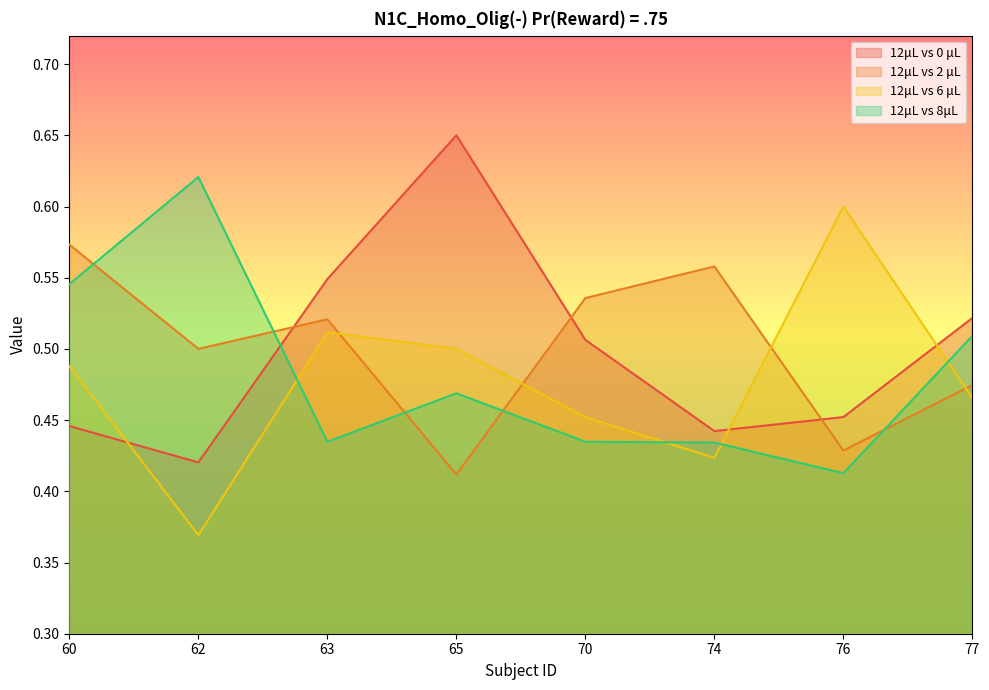

Reading left to right, transcribe all the data shown in this chart.

12μL vs 0 μL: 60=0.4	62=0.4	63=0.5	65=0.7	70=0.5	74=0.4	76=0.5	77=0.5
12μL vs 2 μL: 60=0.6	62=0.5	63=0.5	65=0.4	70=0.5	74=0.6	76=0.4	77=0.5
12μL vs 6 μL: 60=0.5	62=0.4	63=0.5	65=0.5	70=0.5	74=0.4	76=0.6	77=0.5
12μL vs 8μL: 60=0.5	62=0.6	63=0.4	65=0.5	70=0.4	74=0.4	76=0.4	77=0.5